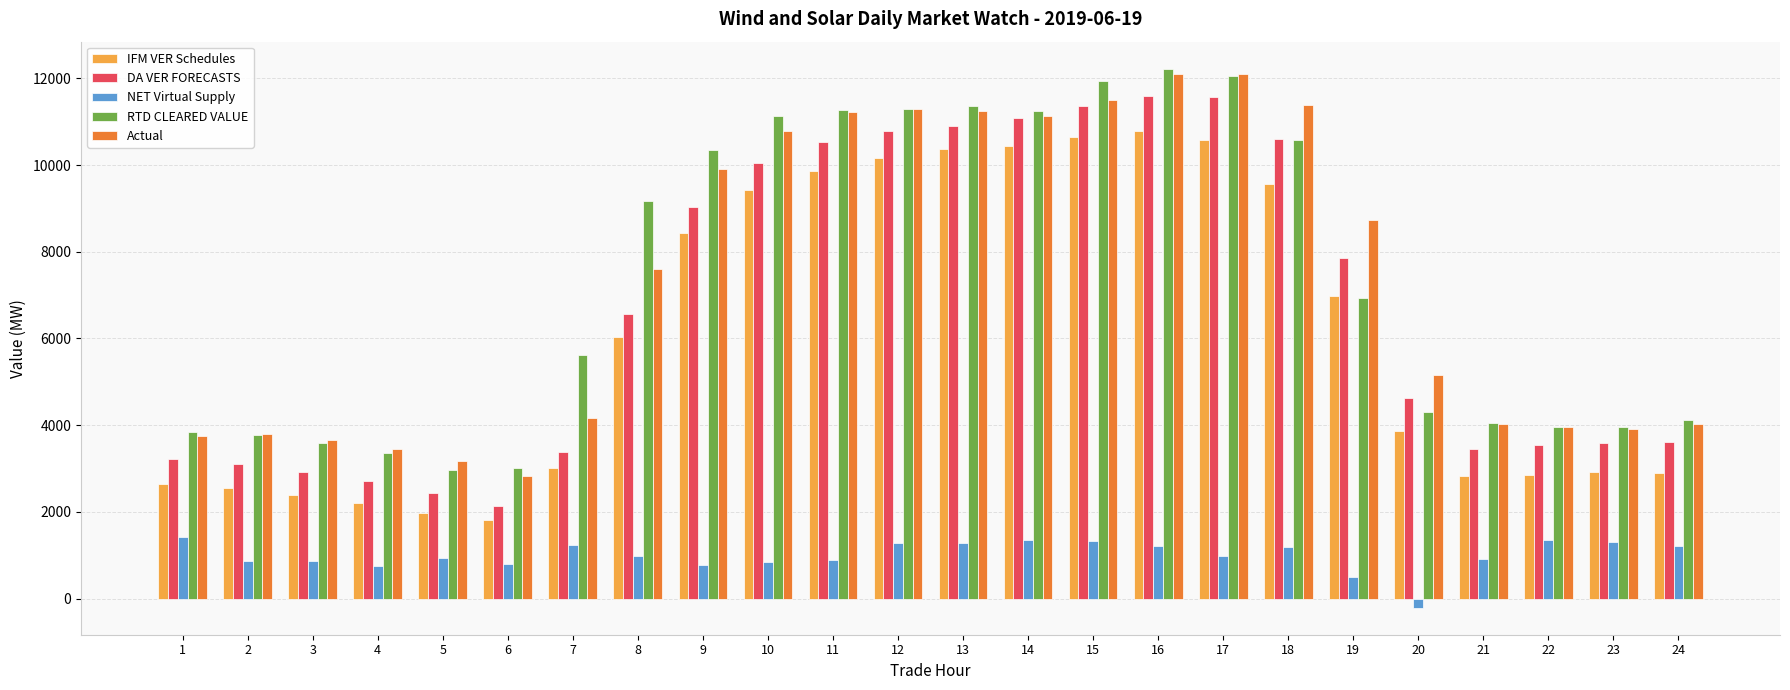

The value of IFM VER Schedules at 13 is 15901.1. True or false?

False